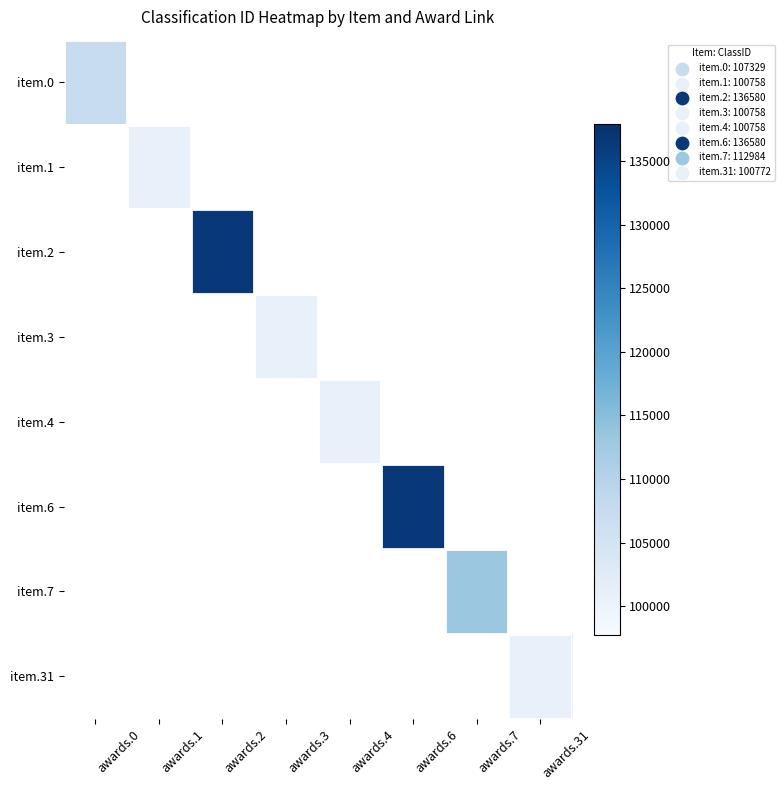

Count the number of data series in this chart.

8